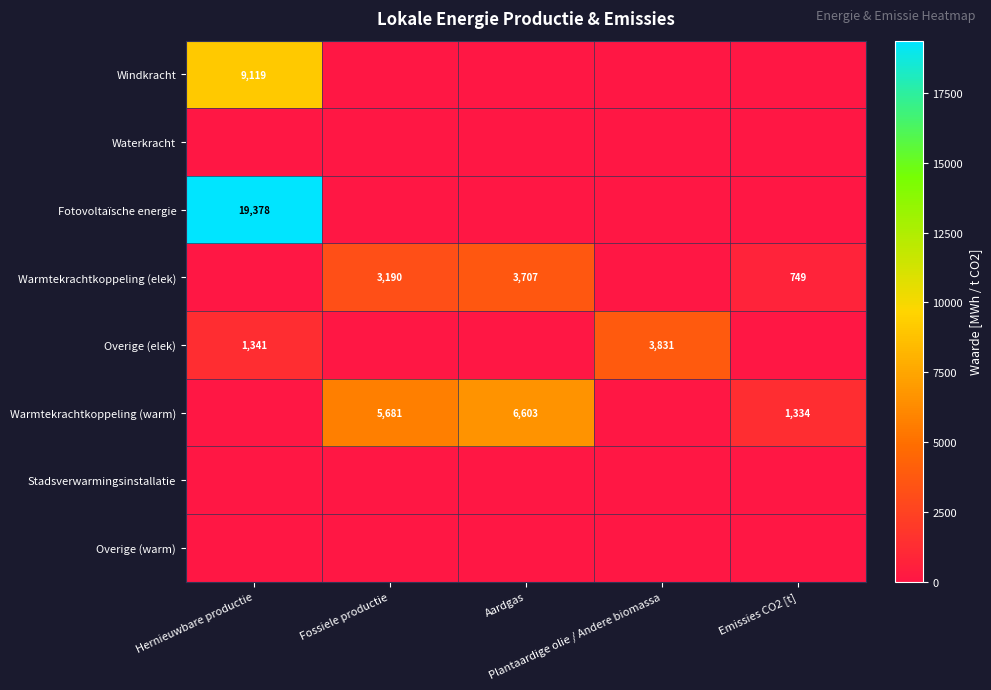

Is it true that Warmtekrachtkoppeling (elek) equals 1225.0 at Emissies CO2 [t]?

False